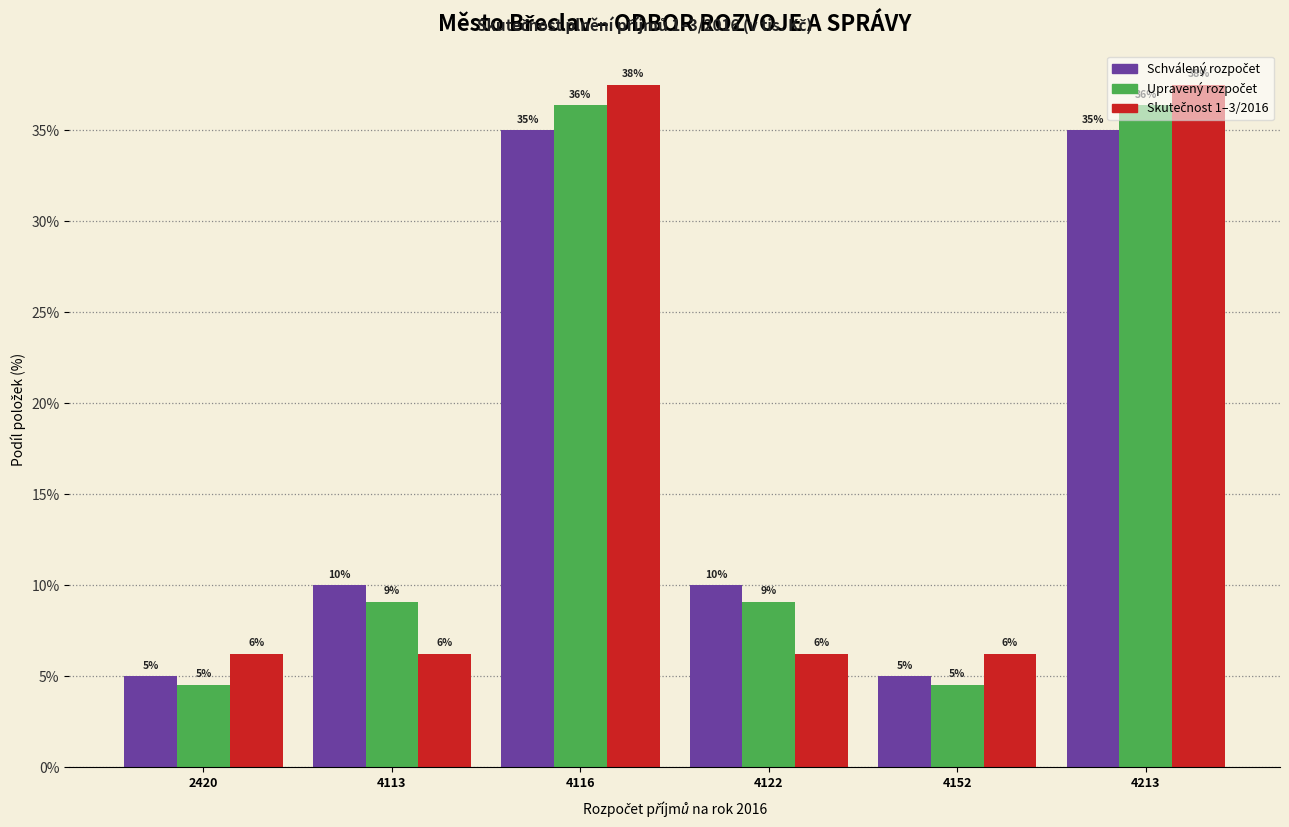

How many bars are there in each group?

3